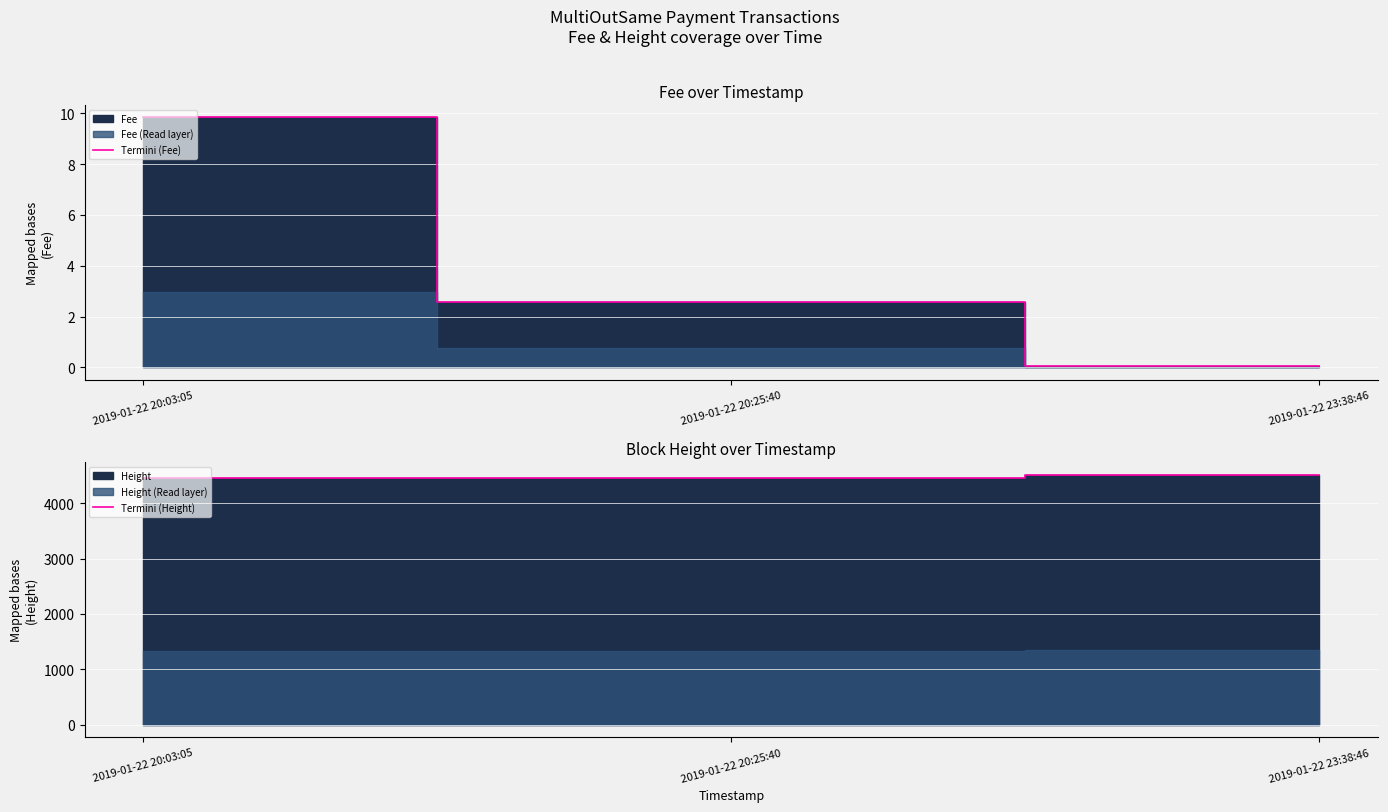

At which label does Termini (Fee) reach its minimum?

2019-01-22 23:38:46